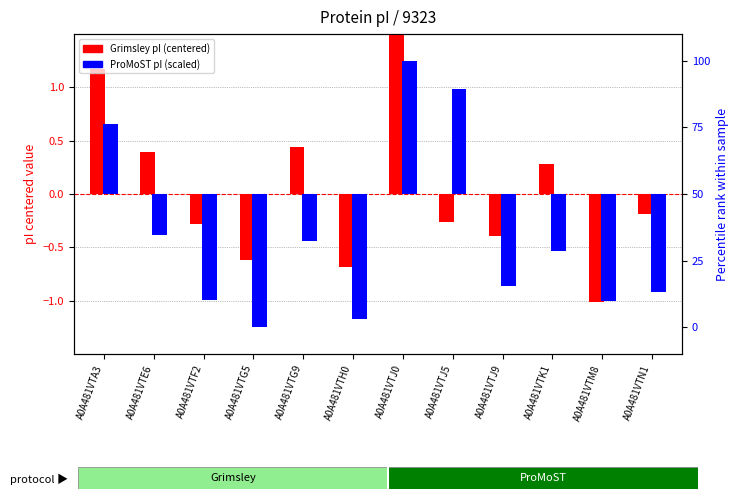

Are the bars horizontal?

No